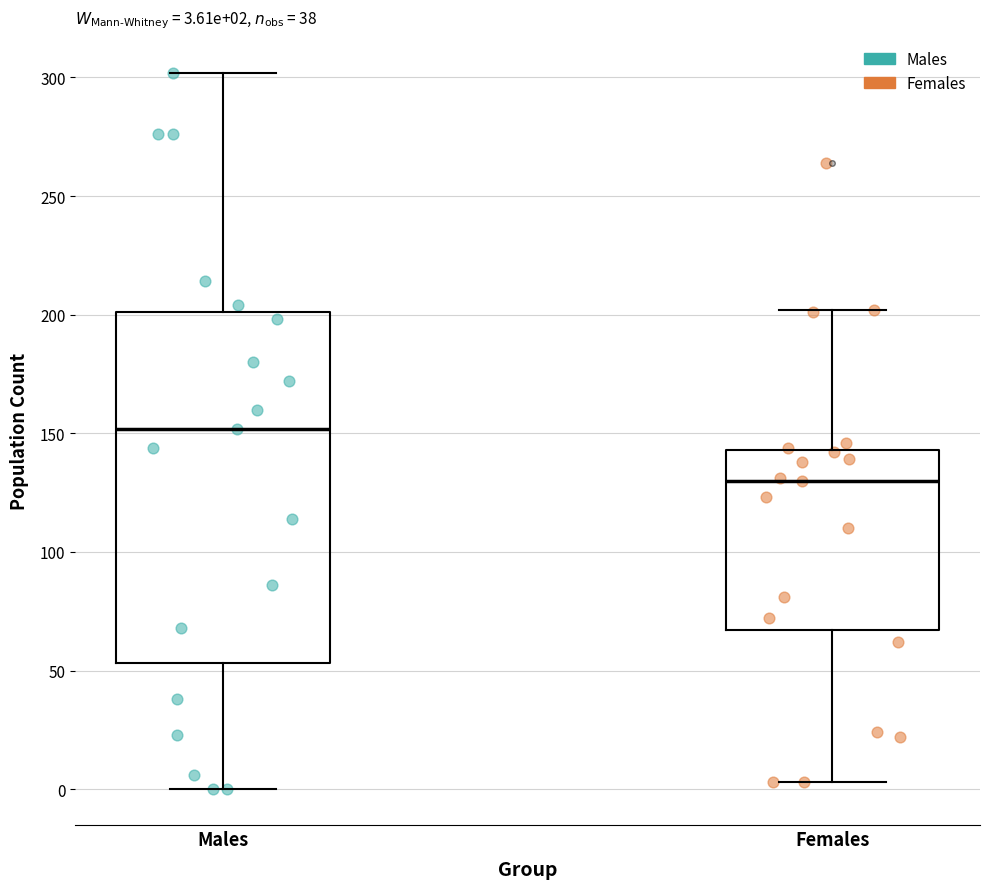

Comparing the boxes themselves (not the whiskers), which one is the tallest?

Males